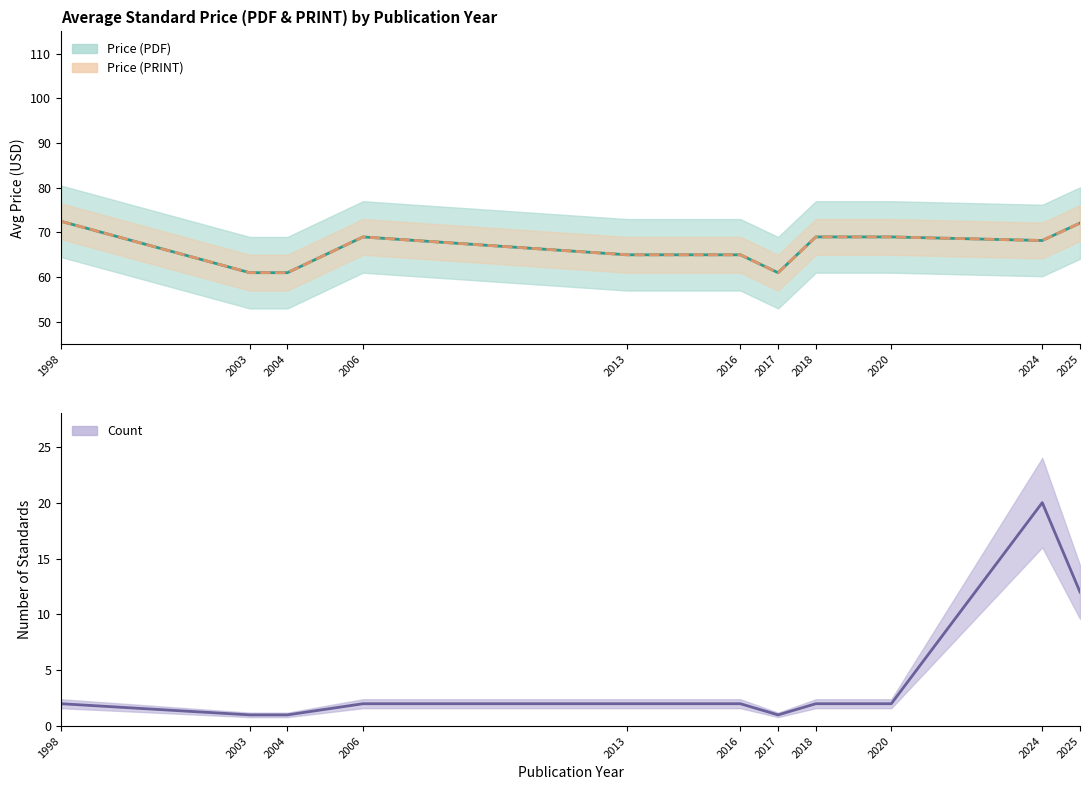

Reading left to right, extract all data points from this chart.

Price (PDF) mean: 72.5	61.0	61.0	69.0	65.0	65.0	61.0	69.0	69.0	68.2	72.1
Price (PRINT) mean: 72.5	61.0	61.0	69.0	65.0	65.0	61.0	69.0	69.0	68.2	72.1
Standards Count: 2.0	1.0	1.0	2.0	2.0	2.0	1.0	2.0	2.0	20.0	12.0